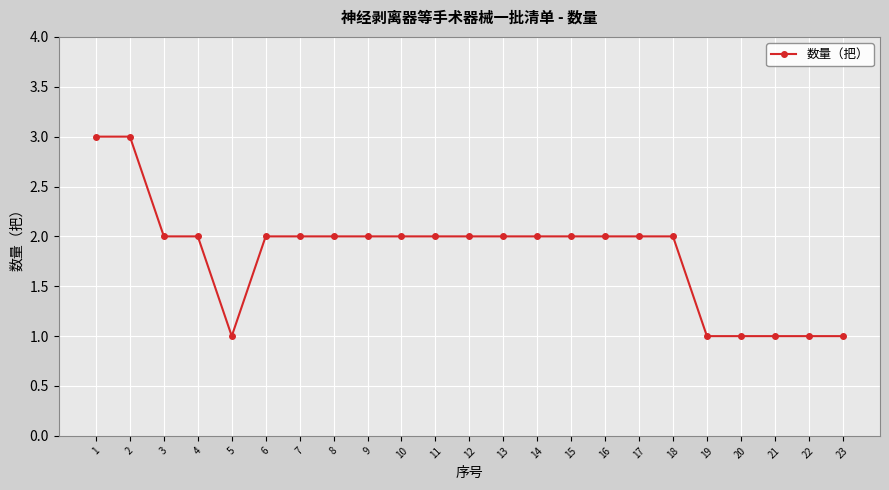

Where does the data first go above 2?

1